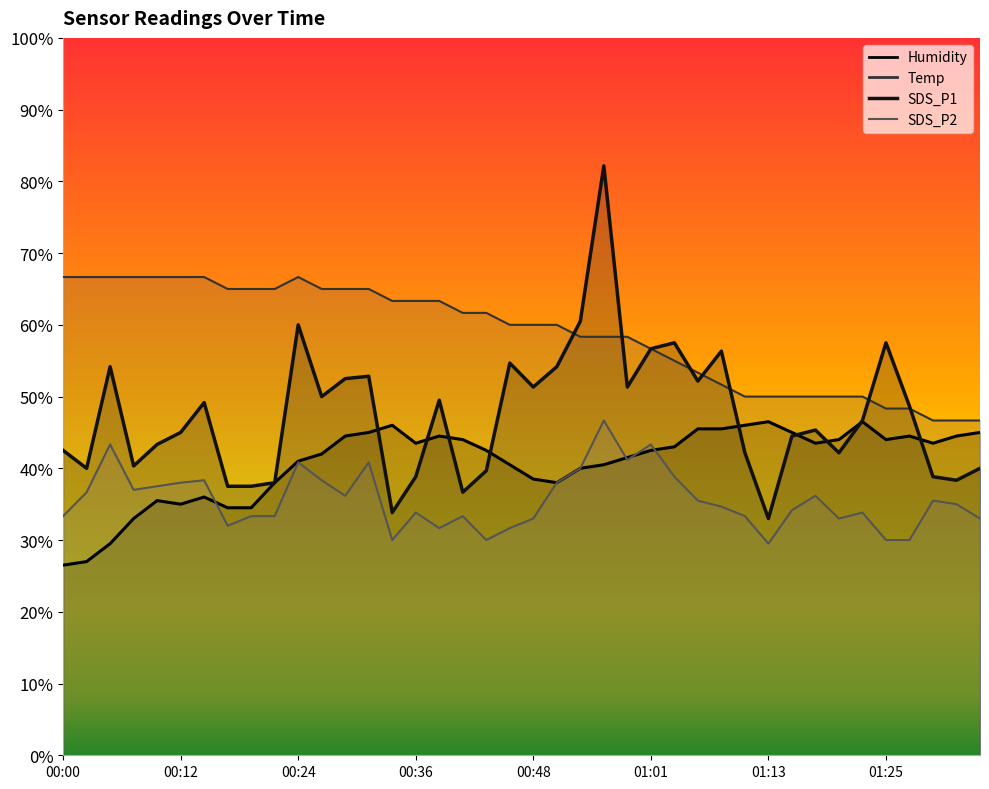

At which category is the sum across all series the highest?

00:56